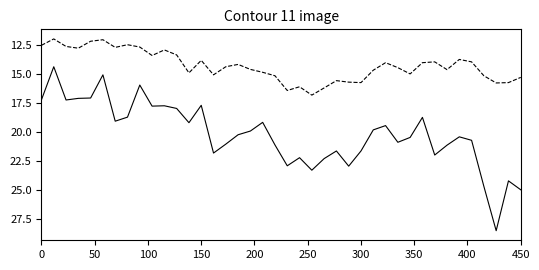

What is the minimum value shown in the chart?

12.0